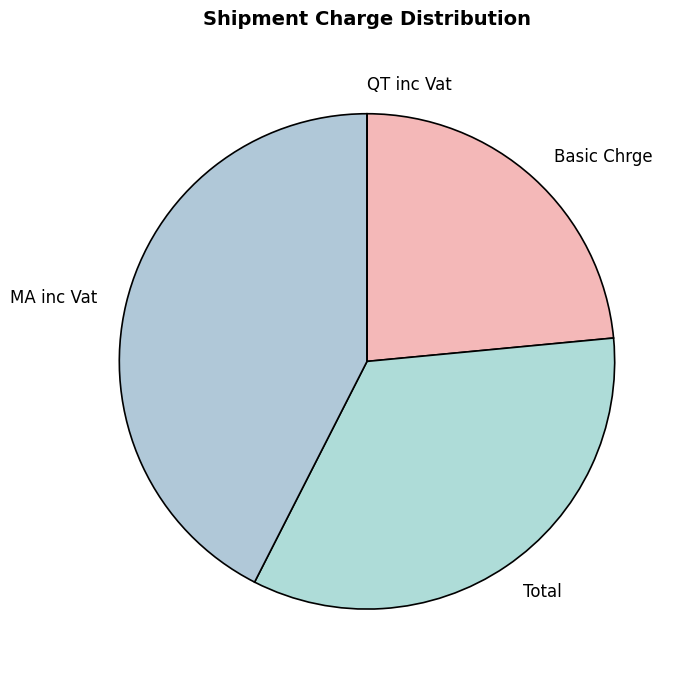

Which slice is the largest?

MA inc Vat